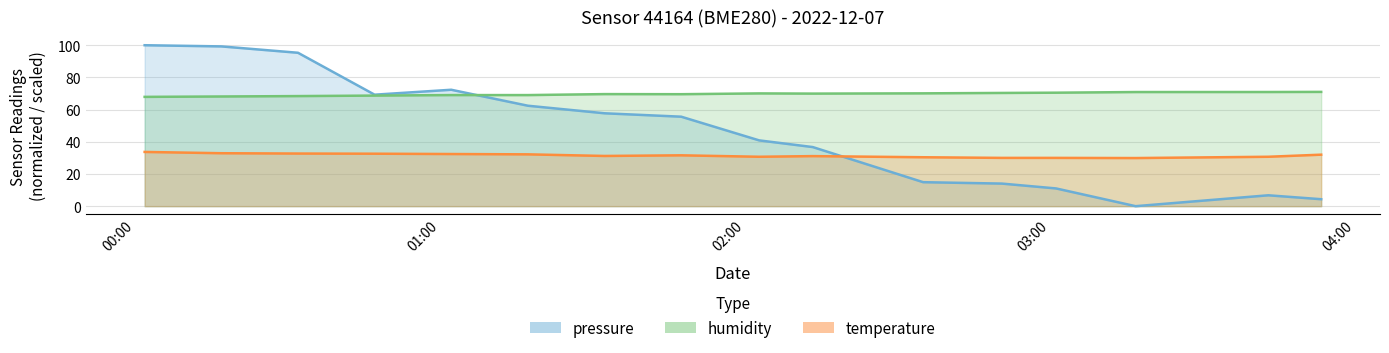

How many lines are shown in the chart?

3